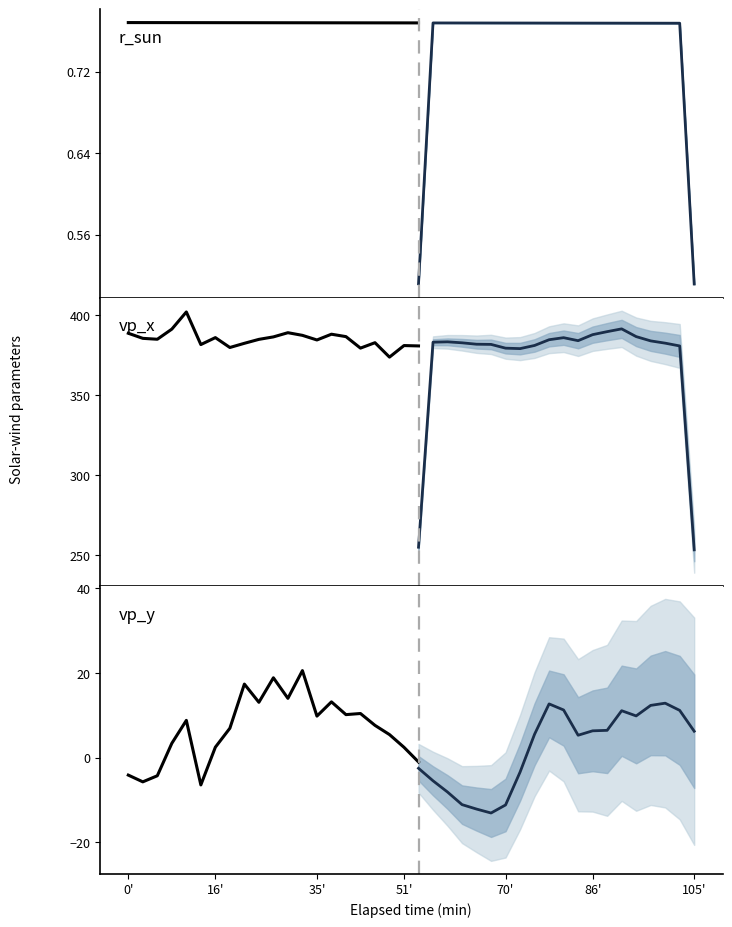

The vp_x series shows 388.7 at 0'. True or false?

True